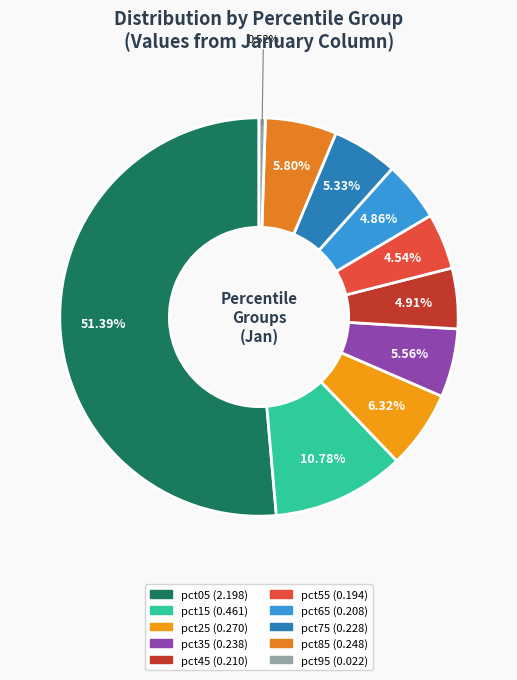

What is the total percentage of pct95 and pct55?

5.1%